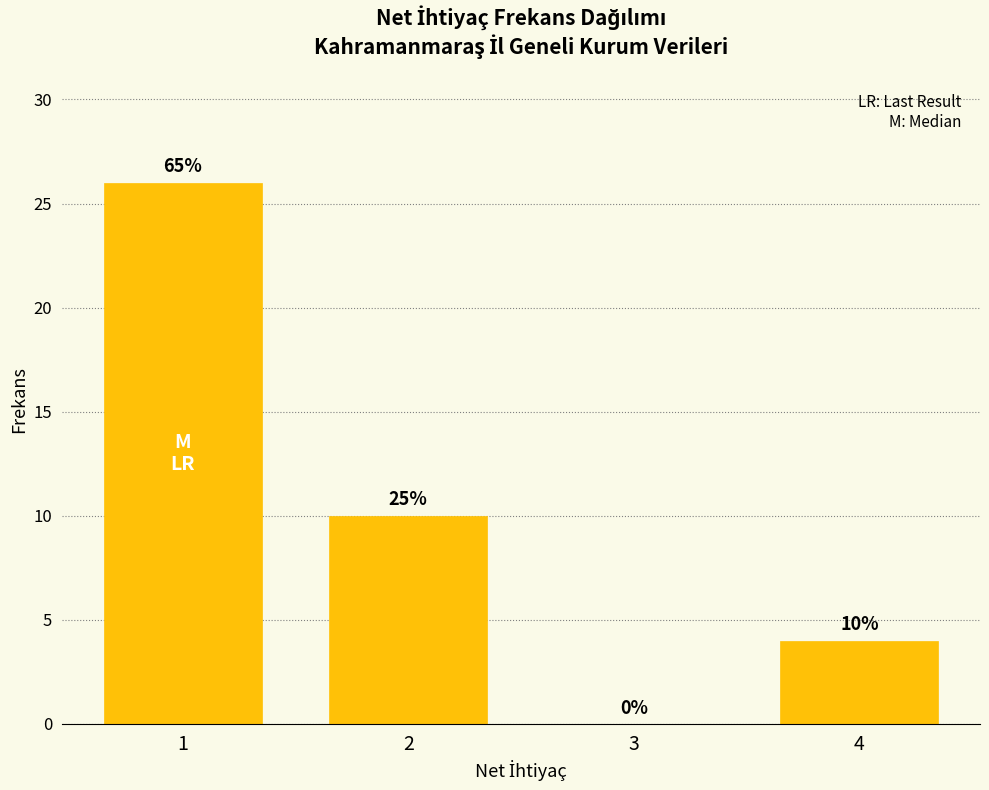

Reading left to right, list all the values displayed in this chart.

1=26	2=10	3=0	4=4